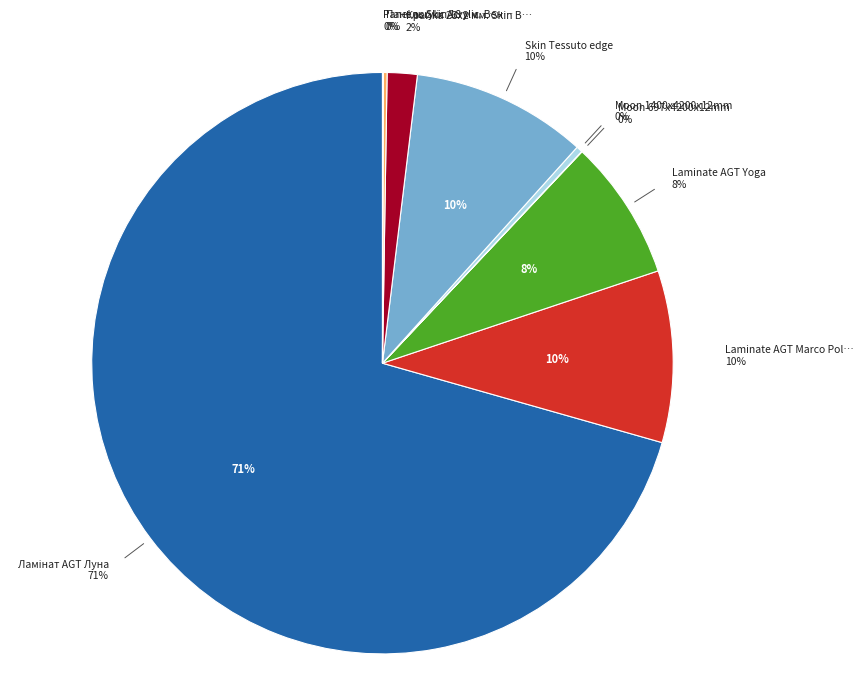

How many slices are in this pie chart?

9